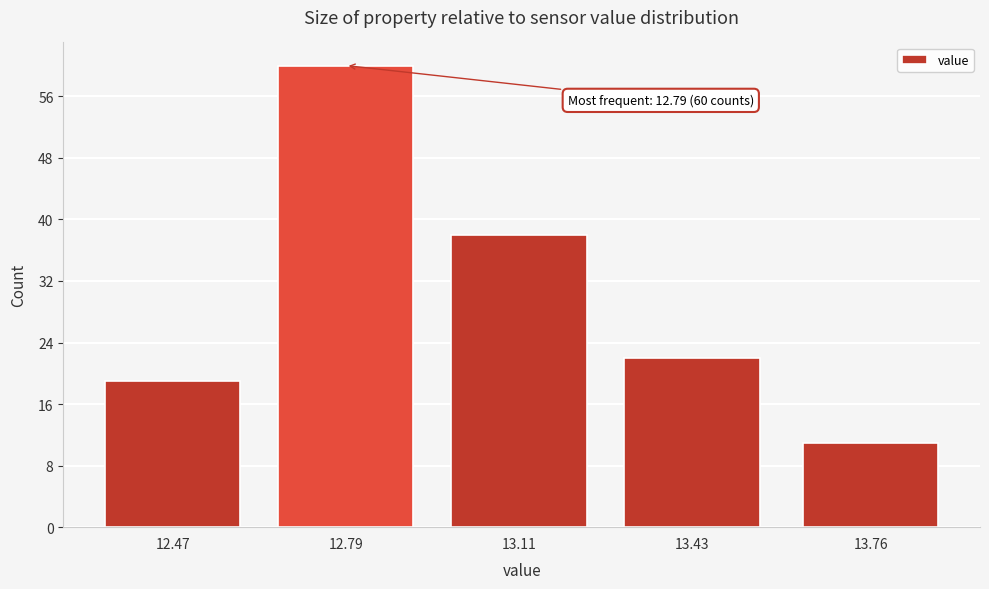

Reading left to right, what are all the values shown in this chart?

19	60	38	22	11